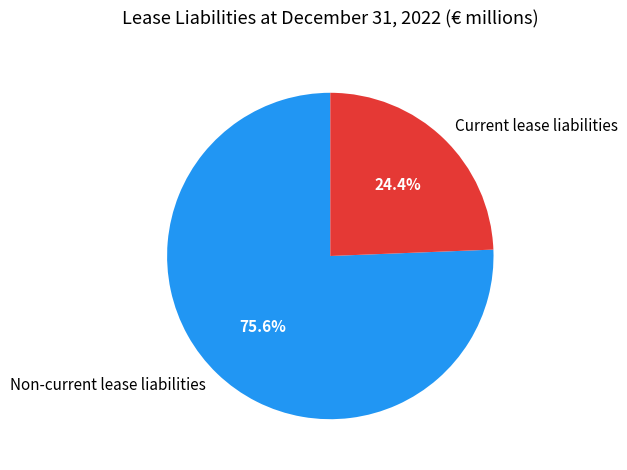

Count the number of slices in the pie.

2